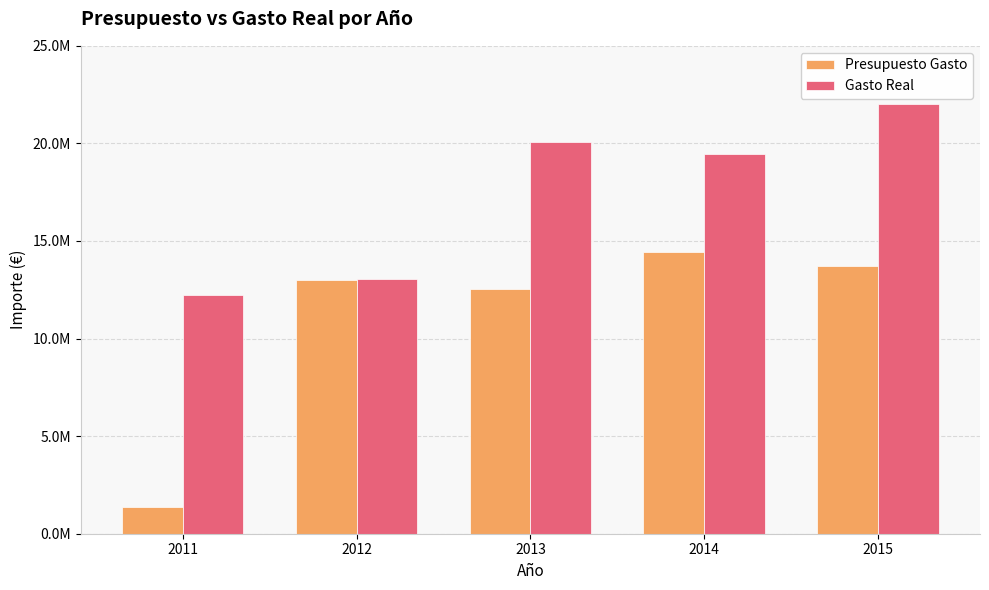

Does the chart contain stacked bars?

No